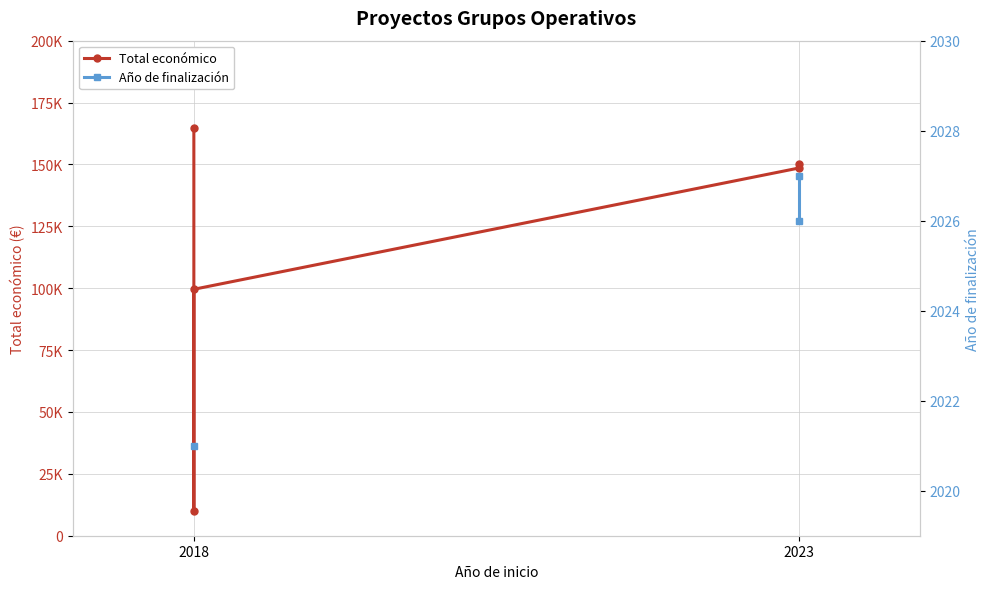

Which series has the widest spread of values?

Total económico